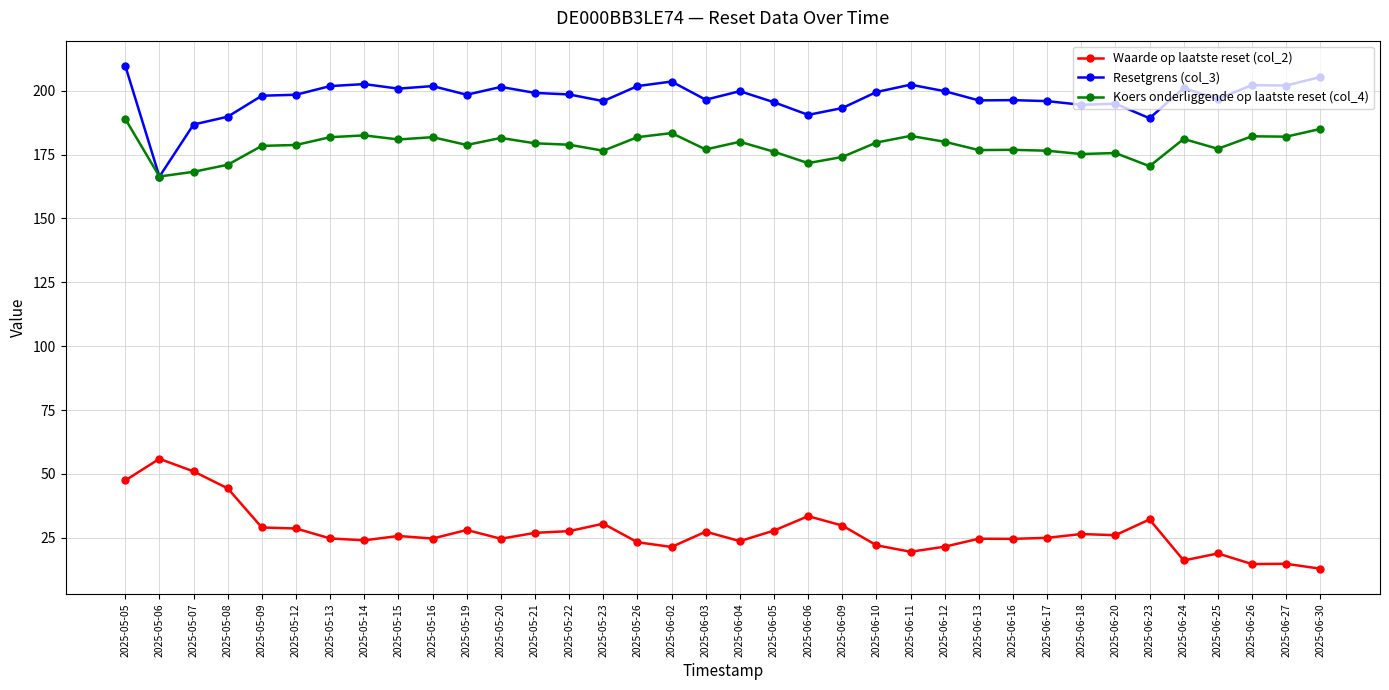

True or false: Resetgrens (col_3) has more than 1 points higher than both neighbors.

True